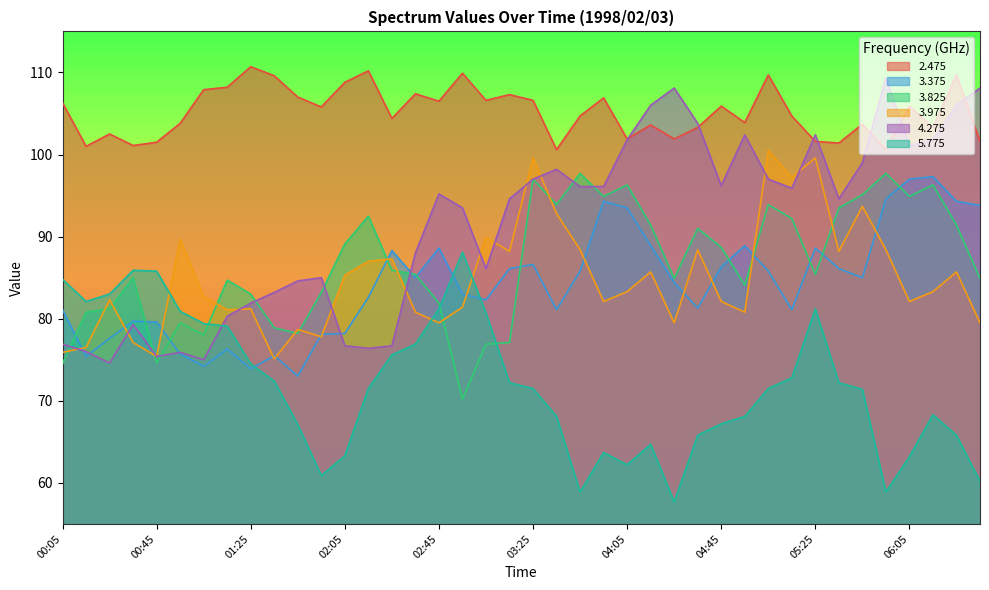

True or false:   3.975 has more than 1 interior local peaks.

True